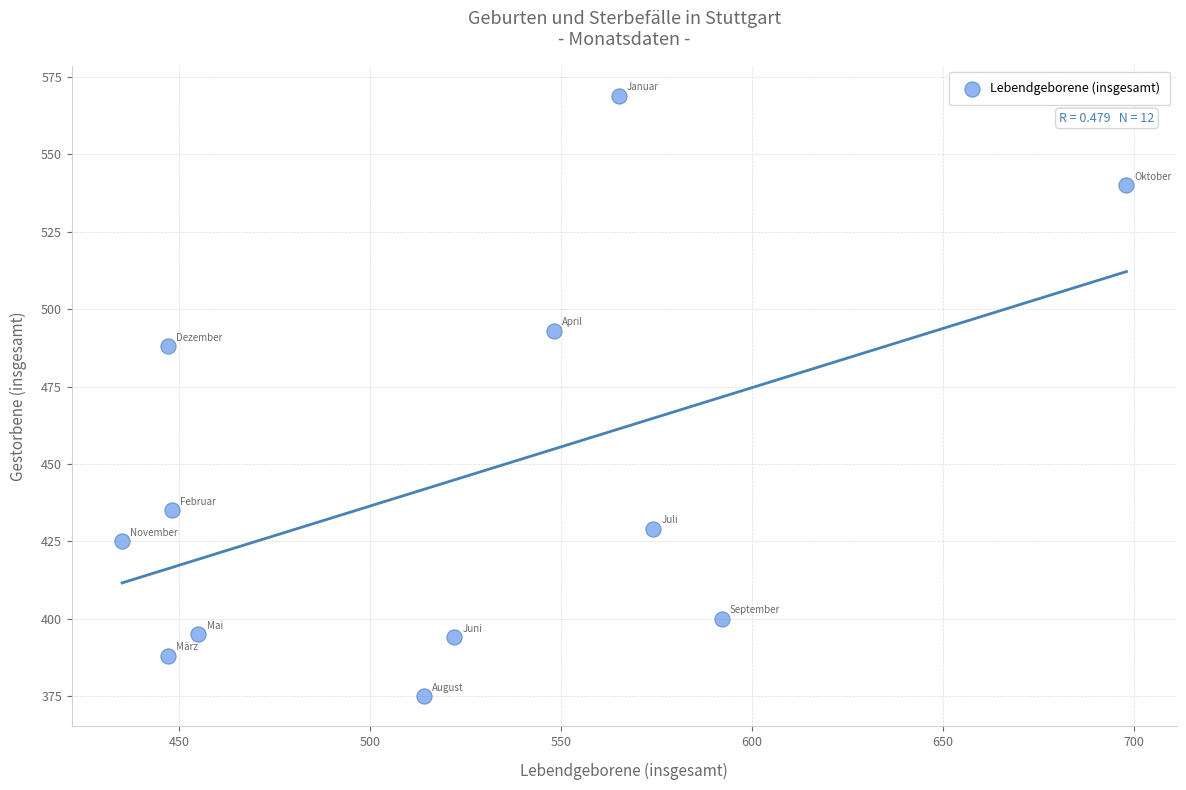

What is the average Y value?

444